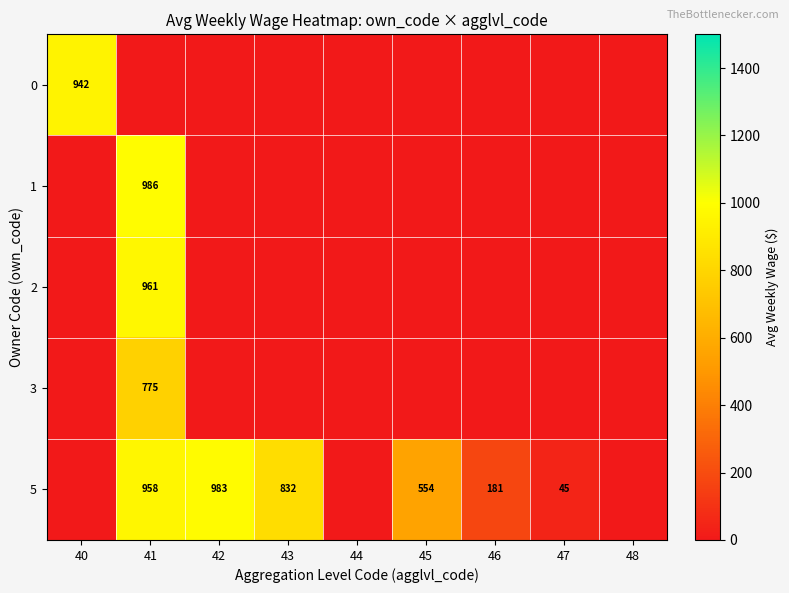

Where is row_2 nearest to the value 480?

40